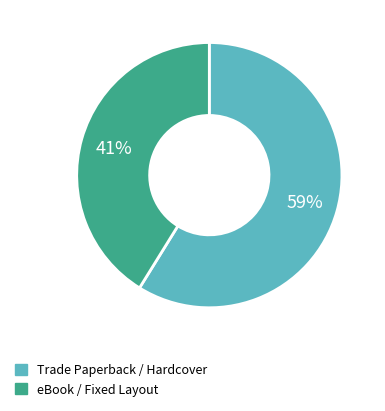

To the nearest percent, what is the average slice percentage?

50%